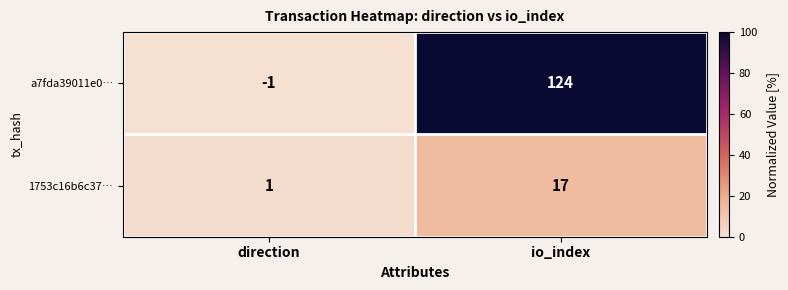

True or false: a7fda39011e0… has a value of 124 at io_index.

True